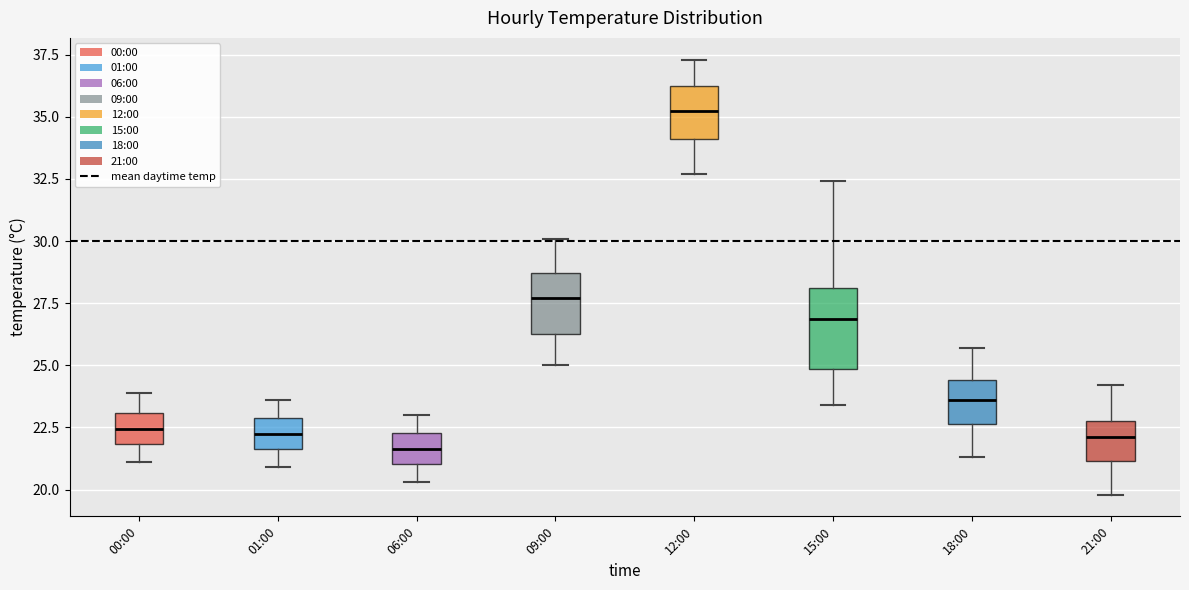

Reading left to right, read every box against the y-axis: the position of its median line, the range the box covers, and the ends of its whiskers. The values are not printed on the chart, so give them approximately, as read against the axis.

00:00: median 22.5, box 22.0 to 23.0, whiskers 21.0 to 24.0
01:00: median 22.5, box 21.5 to 23.0, whiskers 21.0 to 23.5
06:00: median 21.5, box 21.0 to 22.5, whiskers 20.5 to 23.0
09:00: median 27.5, box 26.5 to 28.5, whiskers 25.0 to 30.0
12:00: median 35.5, box 34.0 to 36.5, whiskers 32.5 to 37.5
15:00: median 27.0, box 25.0 to 28.0, whiskers 23.5 to 32.5
18:00: median 23.5, box 22.5 to 24.5, whiskers 21.5 to 25.5
21:00: median 22.0, box 21.0 to 23.0, whiskers 20.0 to 24.0